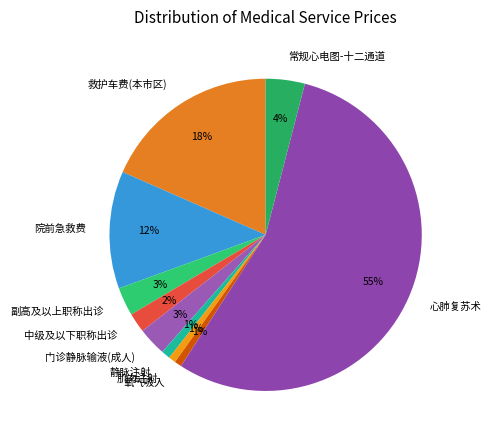

Approximately how many times larger is the value at 门诊静脉输液(成人) compared to 中级及以下职称出诊?

1.5